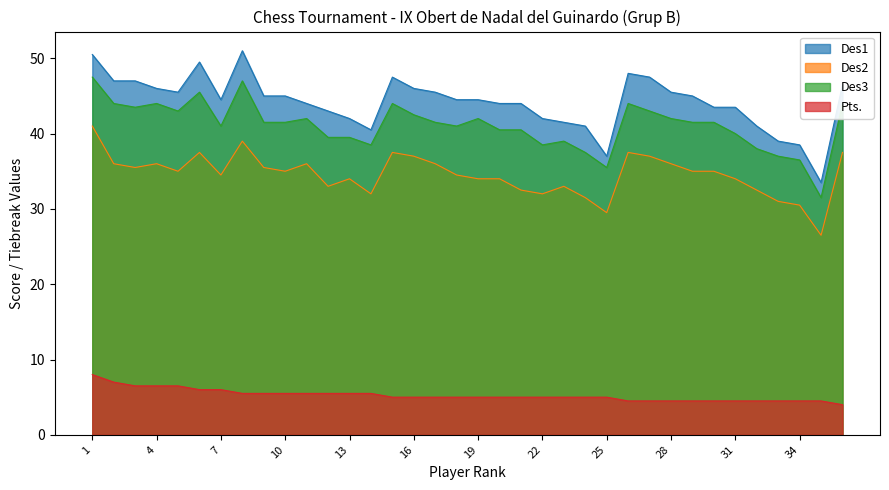

Where is the first local maximum for Des1?

6